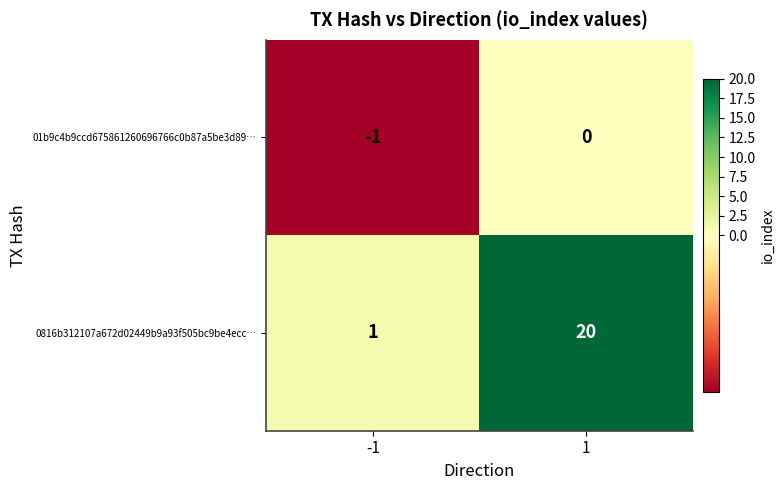

What is the minimum value shown in the chart?

-1